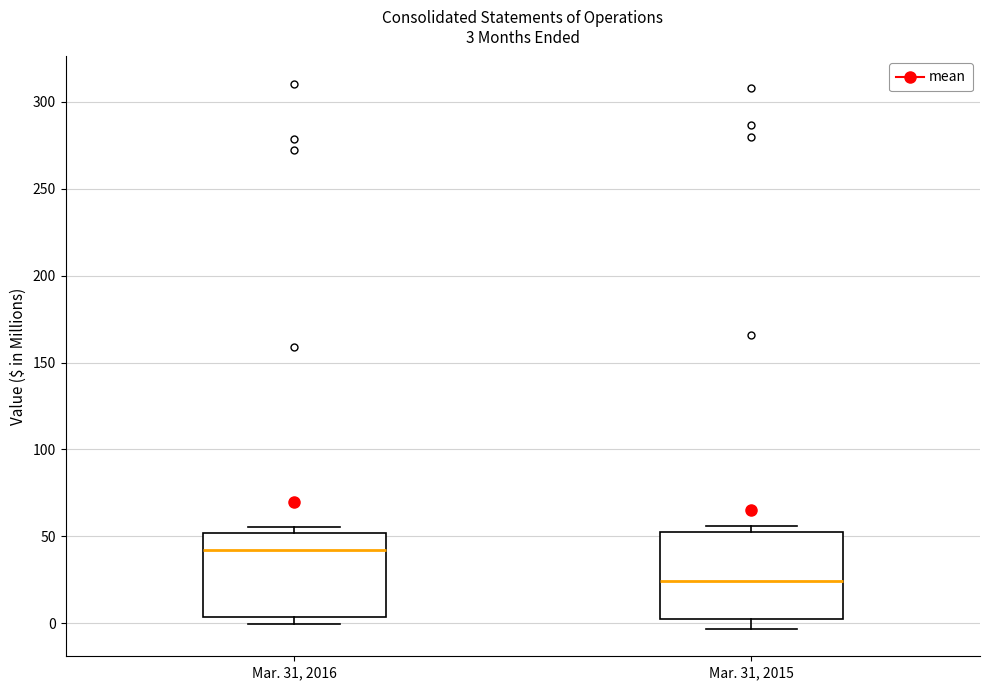

Which box has the highest median line?

Mar. 31, 2016